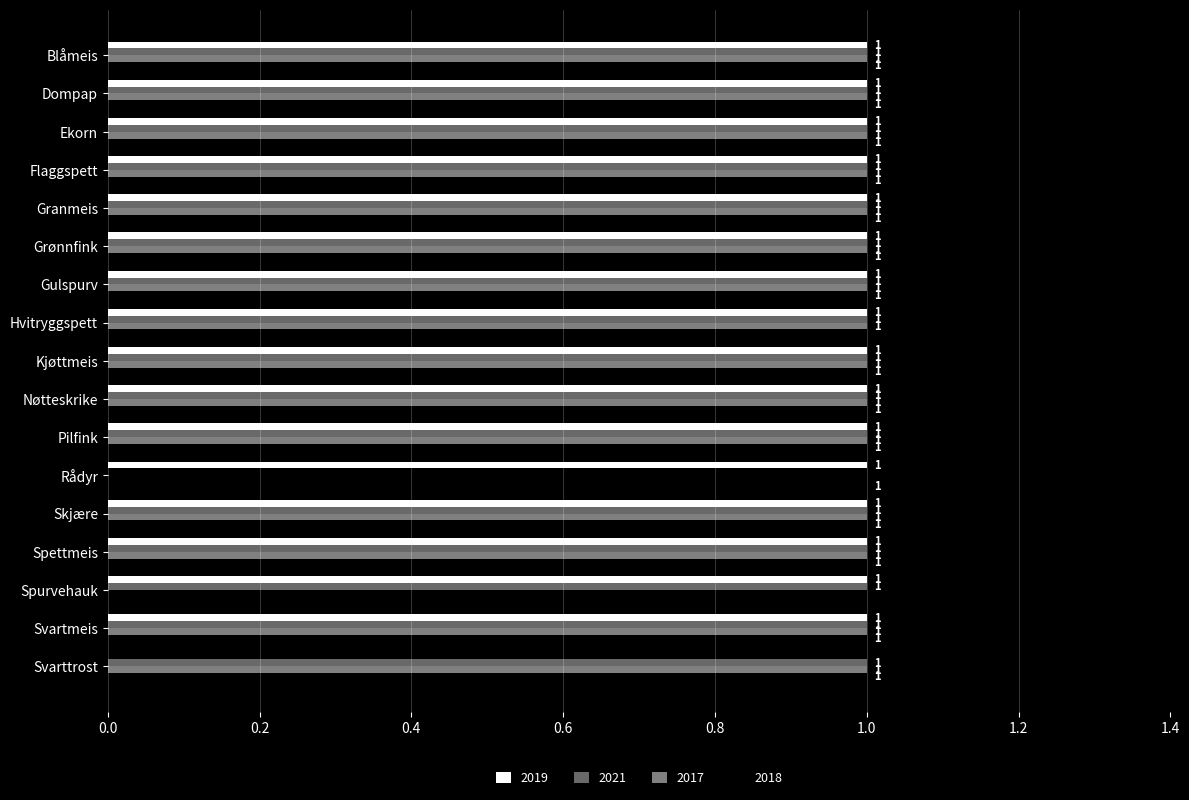

Between Nøtteskrike and Skjære, which is larger?

Nøtteskrike